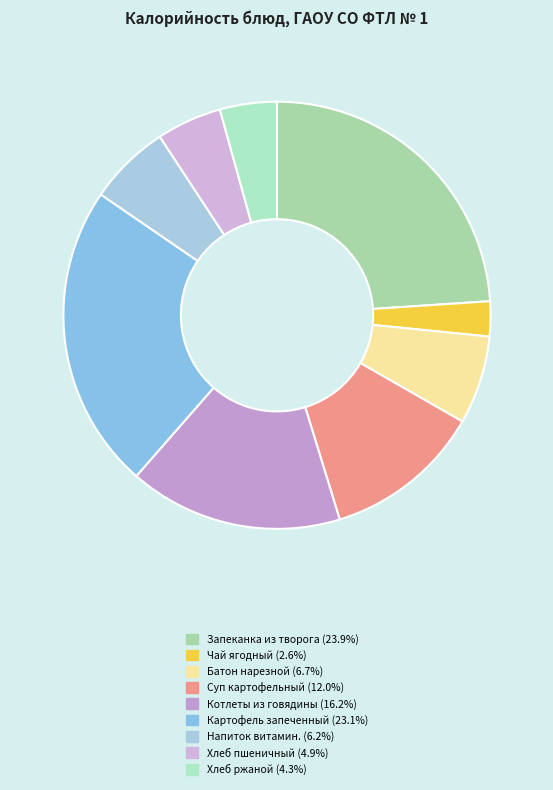

Rank the categories by value from lowest to highest.

Чай ягодный, Хлеб ржаной, Хлеб пшеничный, Напиток витаминизированный, Батон нарезной, Суп картофельный с рисом, Котлеты из говядины, Картофель запеченный, Запеканка из творога с повидлом